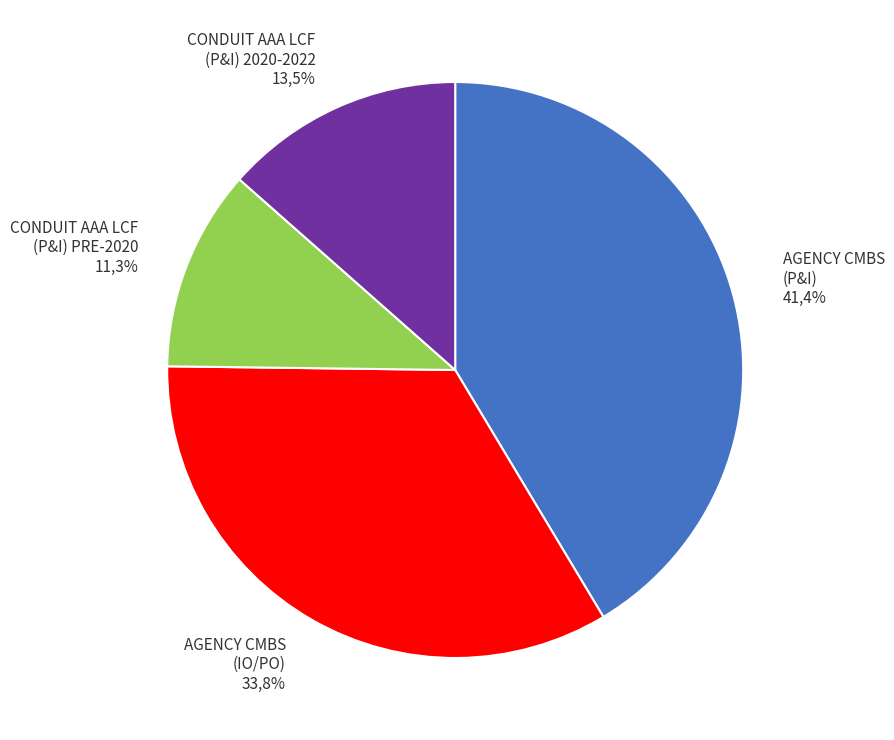

Which slice is the smallest?

CONDUIT AAA LCF (P&I) PRE-2020